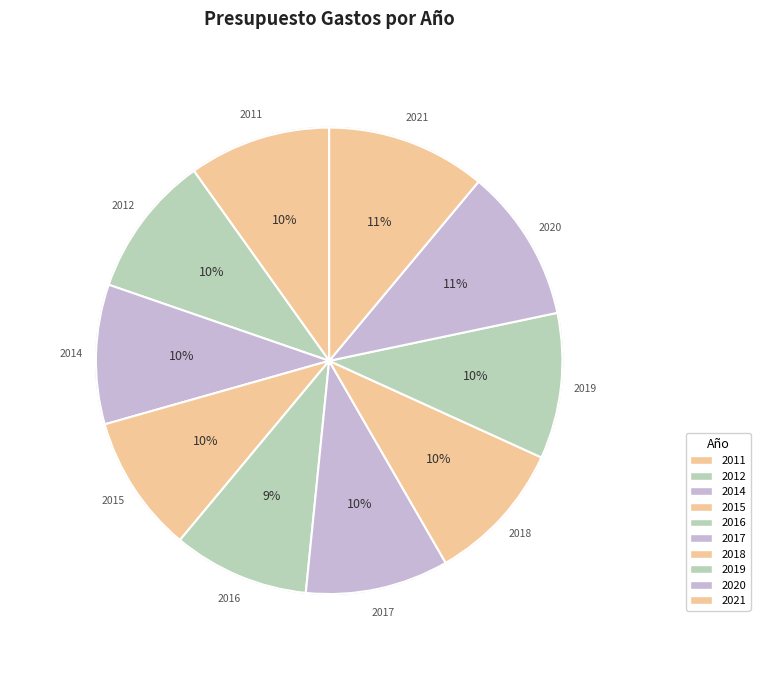

Combined, do 2016 and 2020 account for over 50%?

No